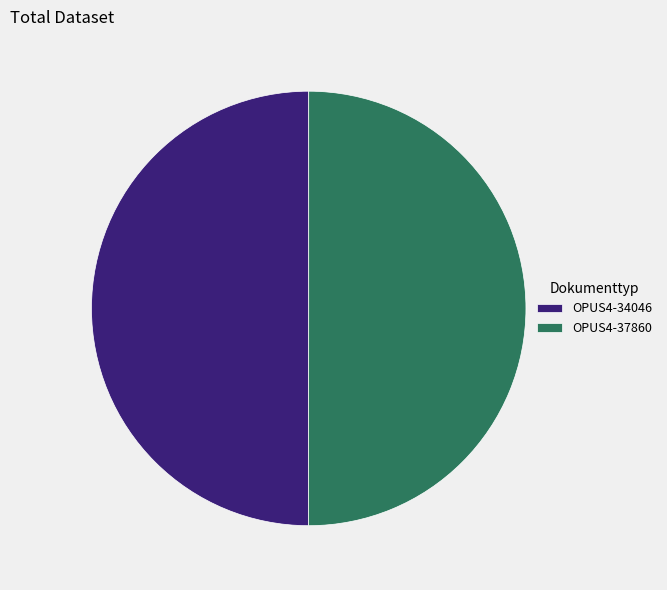

Do OPUS4-34046 and OPUS4-37860 together represent more than half of the pie?

Yes